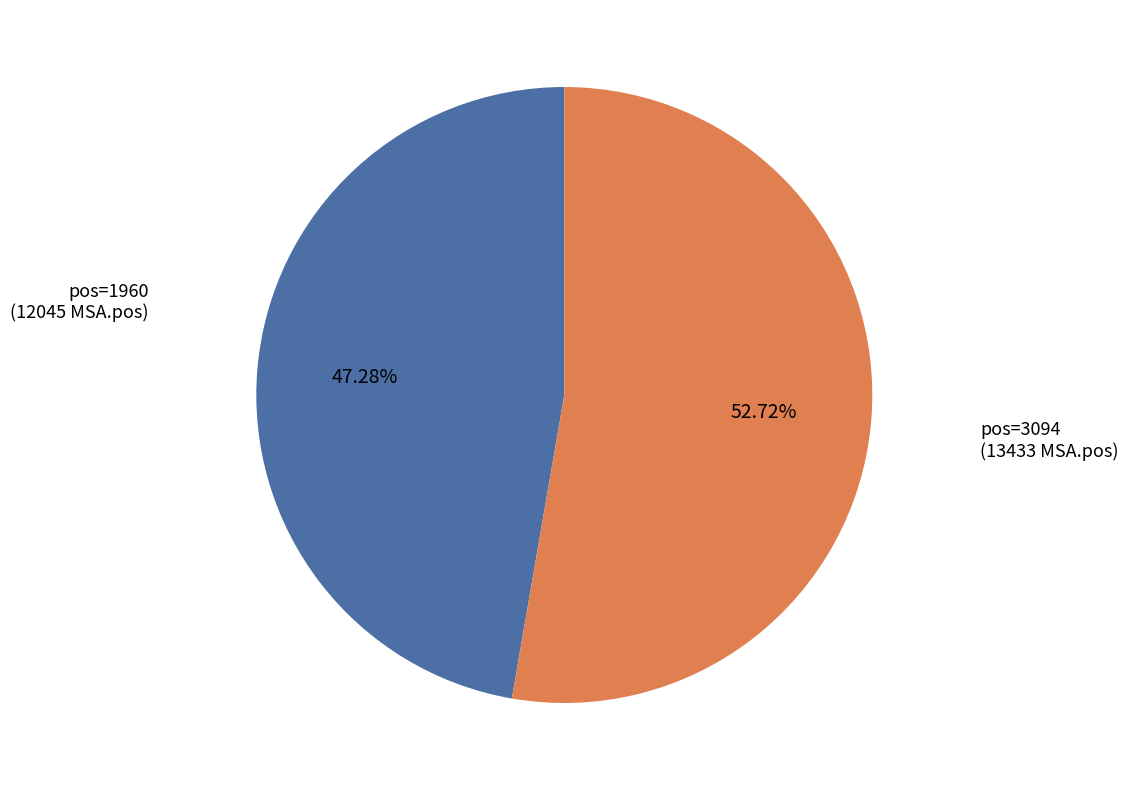

Is there any slice that represents more than half of the pie?

Yes